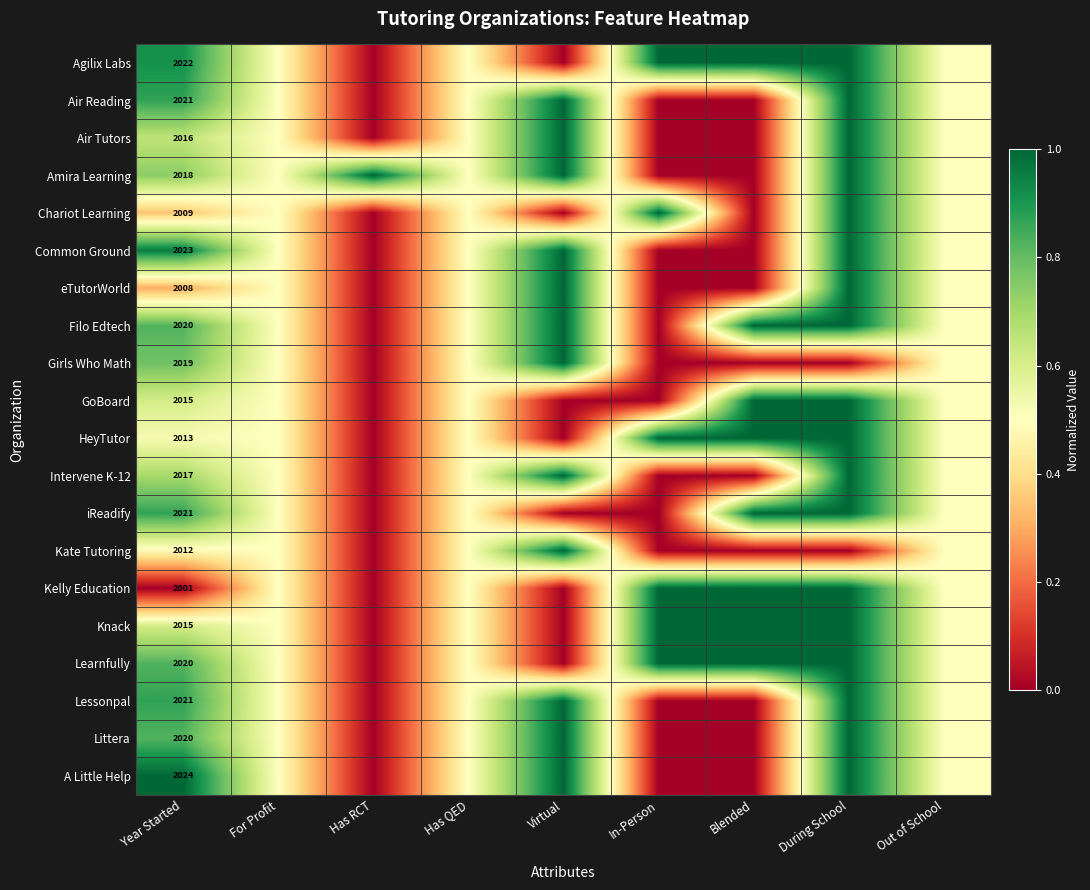

Rank the series at During School from highest to lowest value.

Agilix Labs, Air Reading, Air Tutors, Amira Learning, Chariot Learning, Common Ground, eTutorWorld, Filo Edtech, GoBoard, HeyTutor, Intervene K-12, iReadify, Kelly Education, Knack, Learnfully, Lessonpal, Littera, A Little Help, Girls Who Math, Kate Tutoring